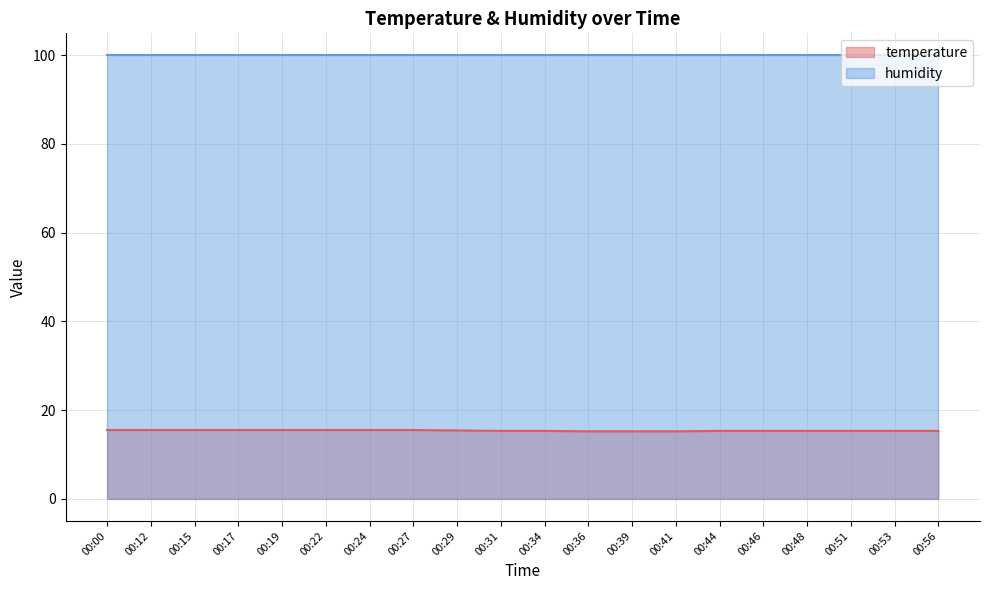

What is the sum of all values?

307.4